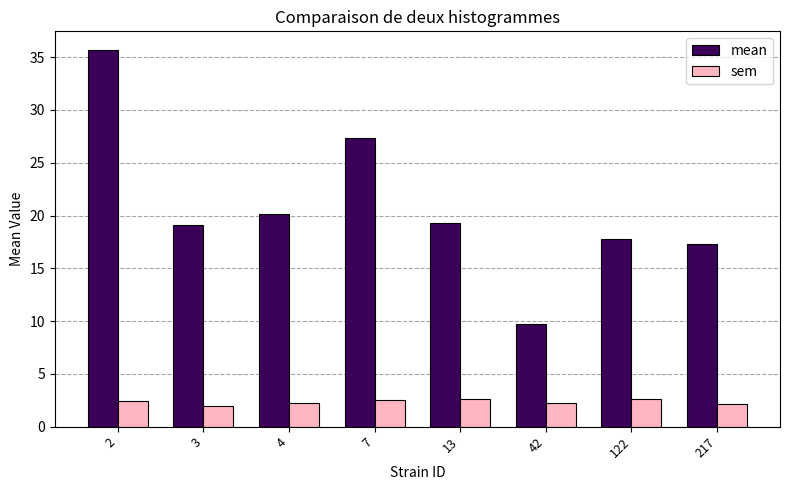

What is the maximum value shown in the chart?

35.7